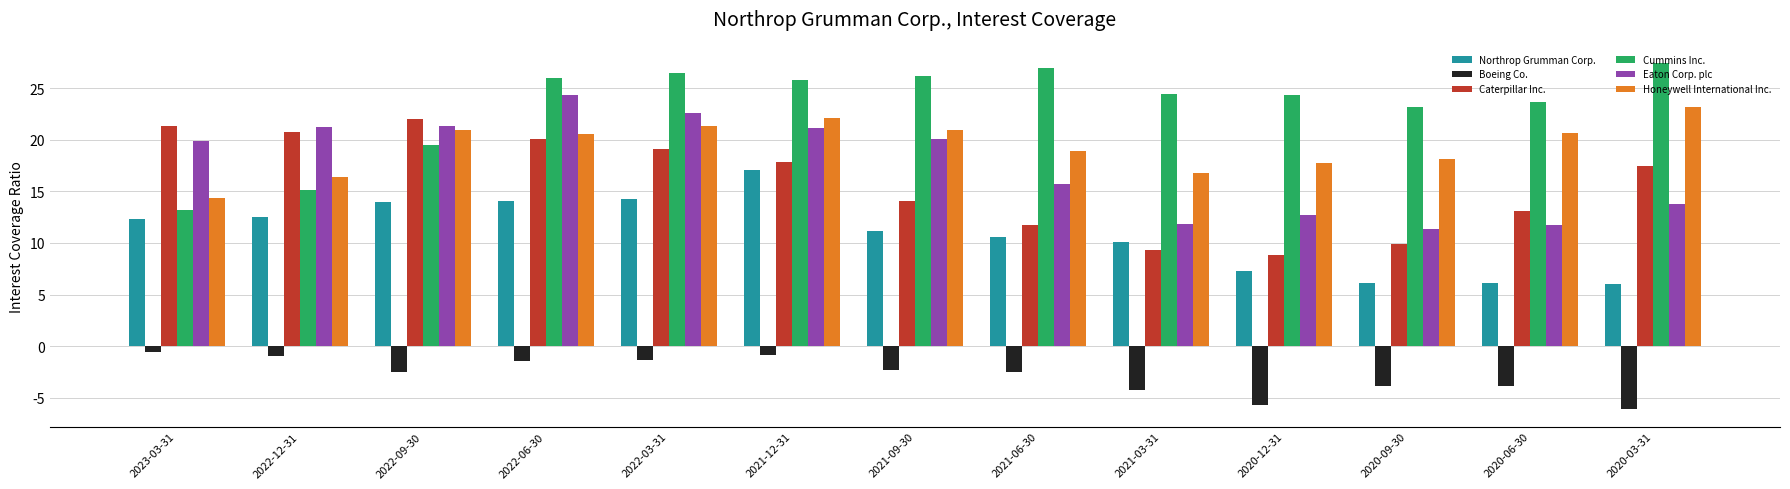

What are all the series names shown in the legend?

Northrop Grumman Corp., Boeing Co., Caterpillar Inc., Cummins Inc., Eaton Corp. plc, Honeywell International Inc.